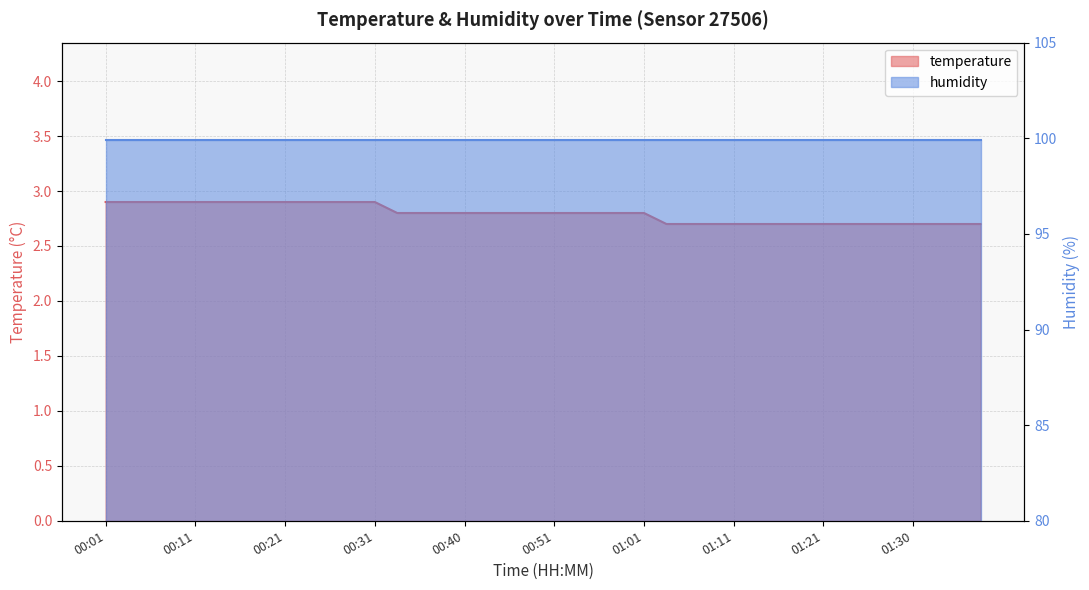

How many categories are shown in the chart?

40